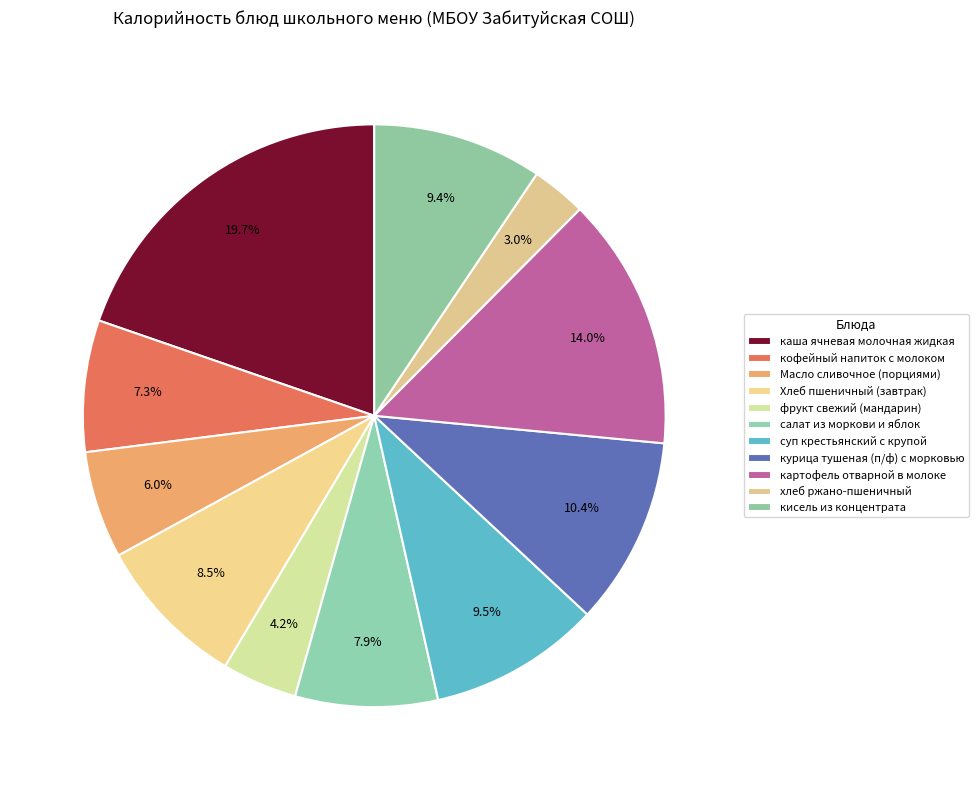

What is the total percentage of хлеб ржано-пшеничный and Масло сливочное (порциями)?

9.0%